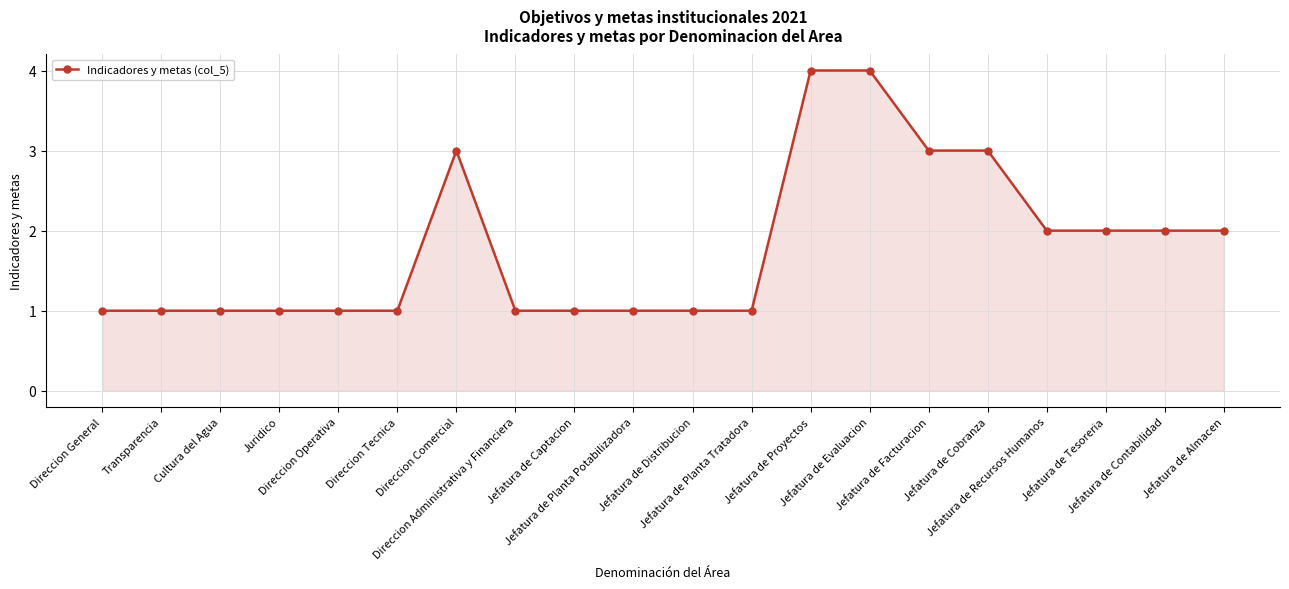

Approximately how many times larger is the value at Jefatura de Facturacion compared to Direccion General?

3.0